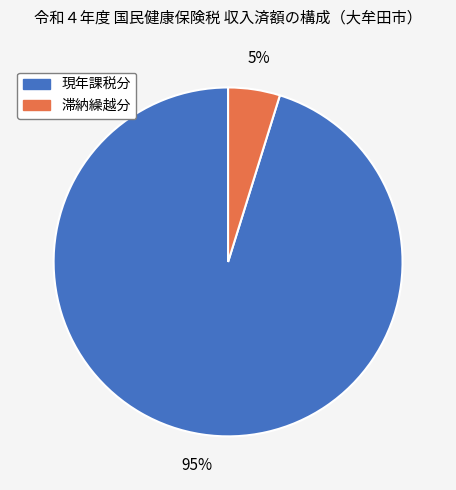

What is the majority slice?

現年課税分